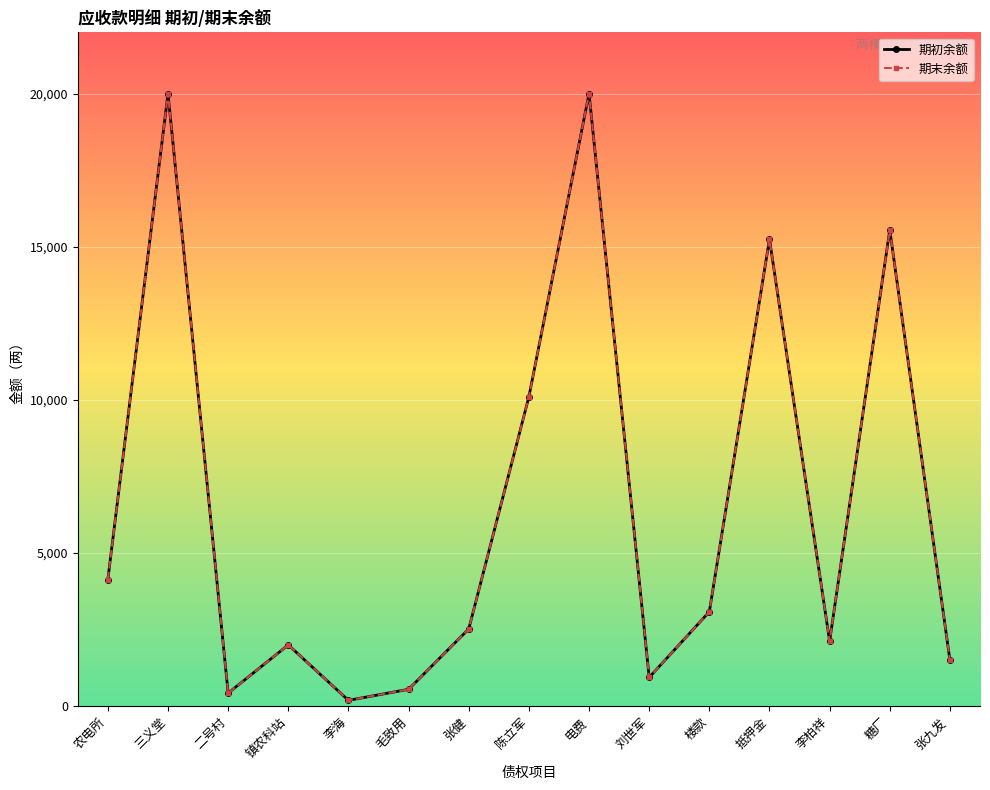

Where does the 期末余额 series first go above 2520?

农电所